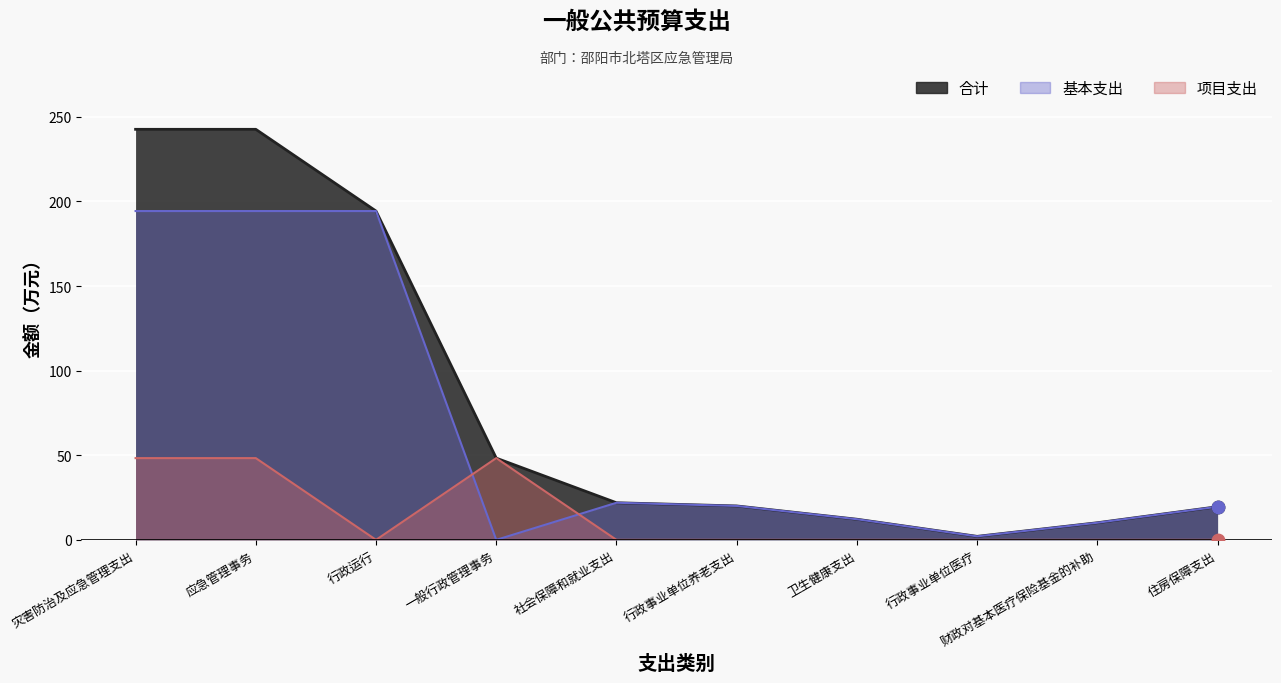

Is the value of 合计 at 卫生健康支出 greater than the value of 基本支出 at 一般行政管理事务?

Yes